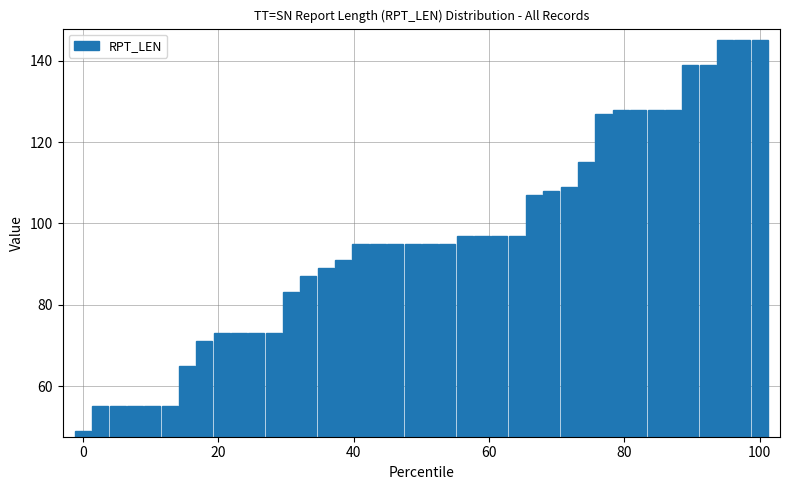

Are the bars horizontal?

No